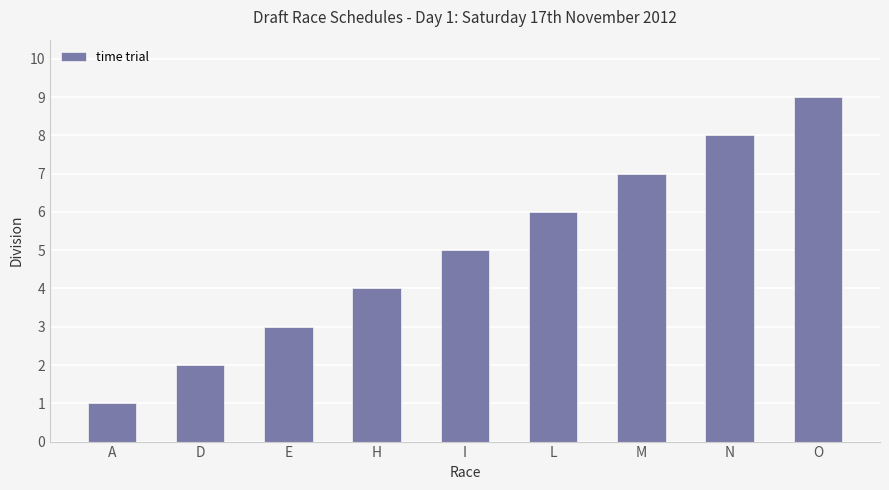

What is the ratio of the value at L to the value at I?

1.2